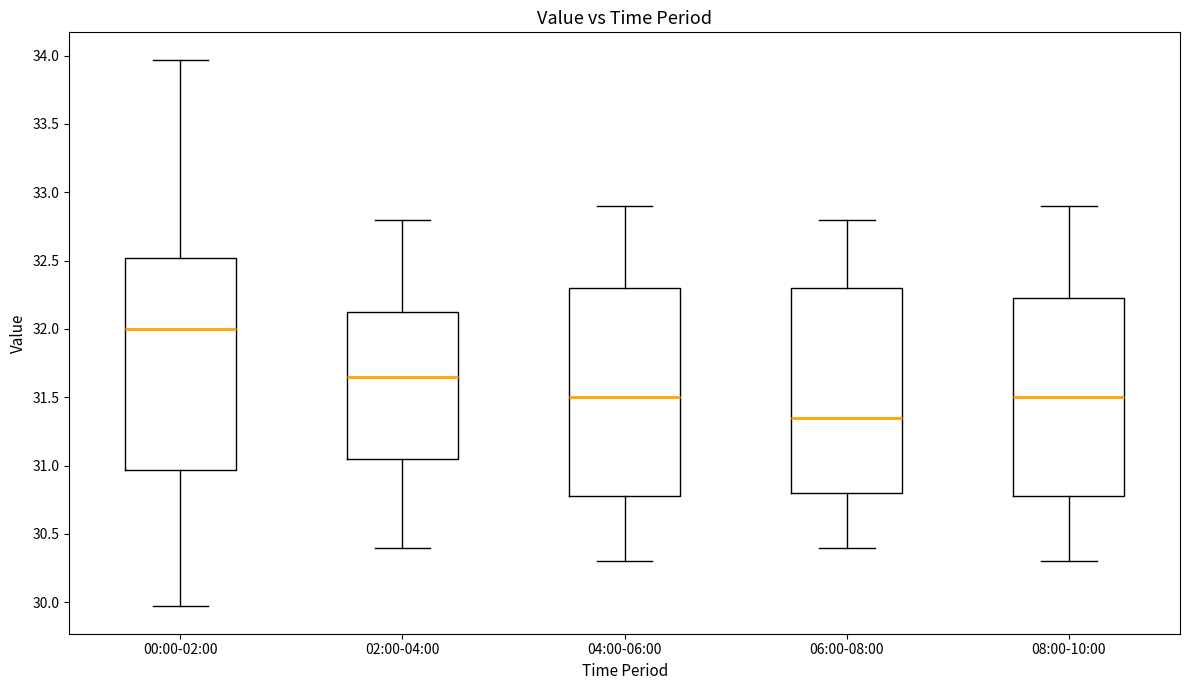

Which box has the highest median line?

00:00-02:00